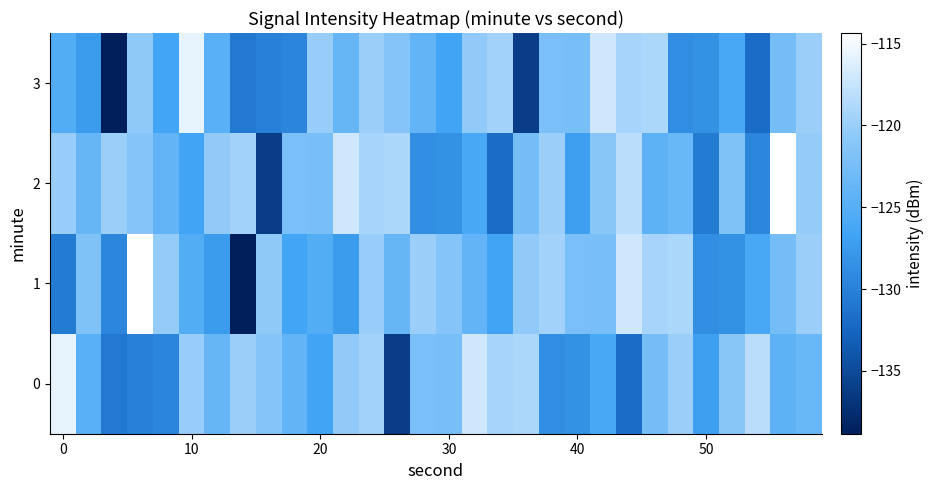

How many categories are shown in the chart?

30